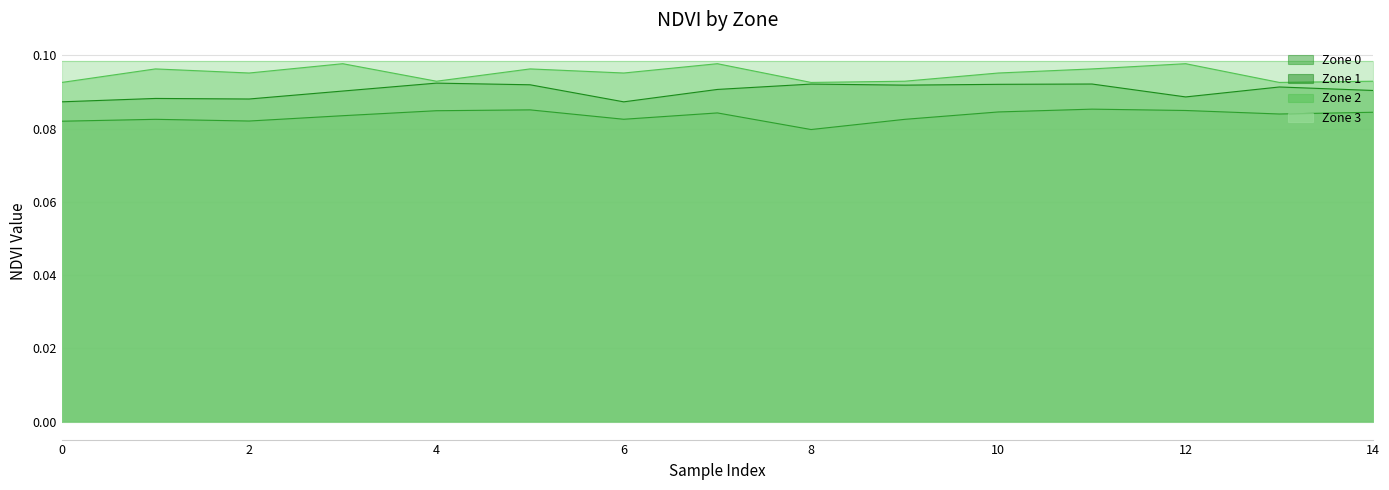

The Zone 0 series shows 0.1 at 14. True or false?

True